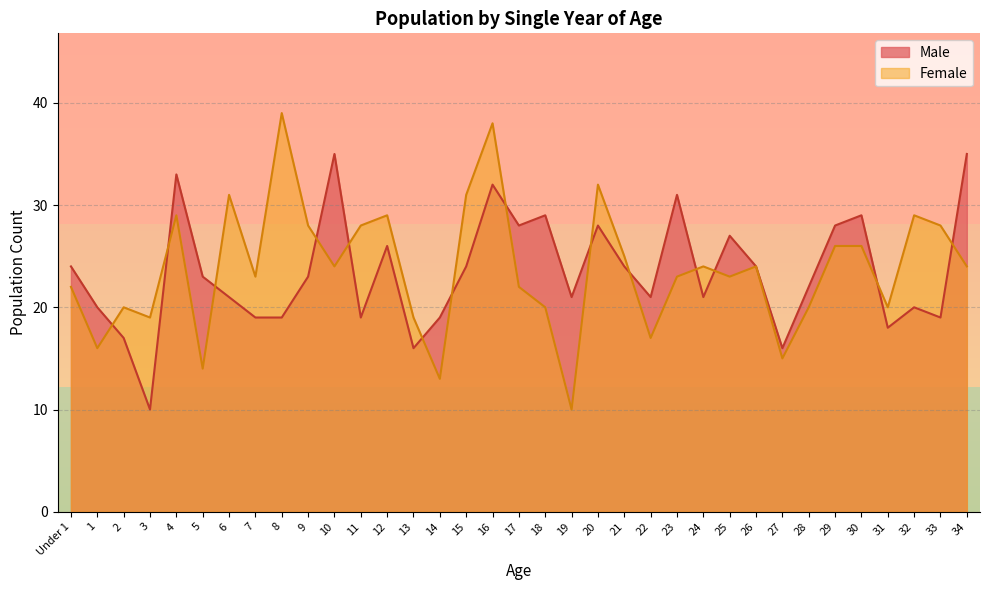

What is the sum of all Male values?

821